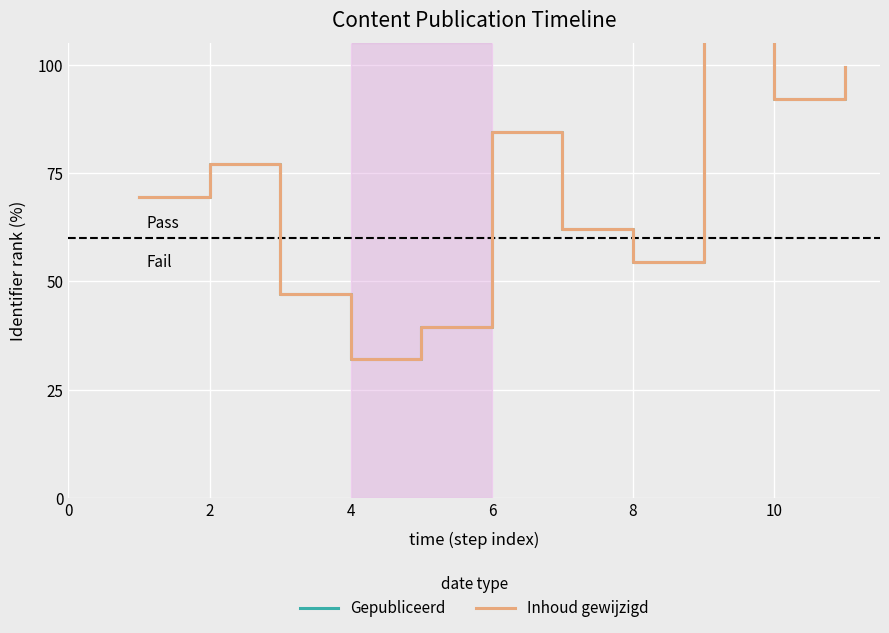

True or false: Inhoud gewijzigd and Gepubliceerd intersect in this chart.

False